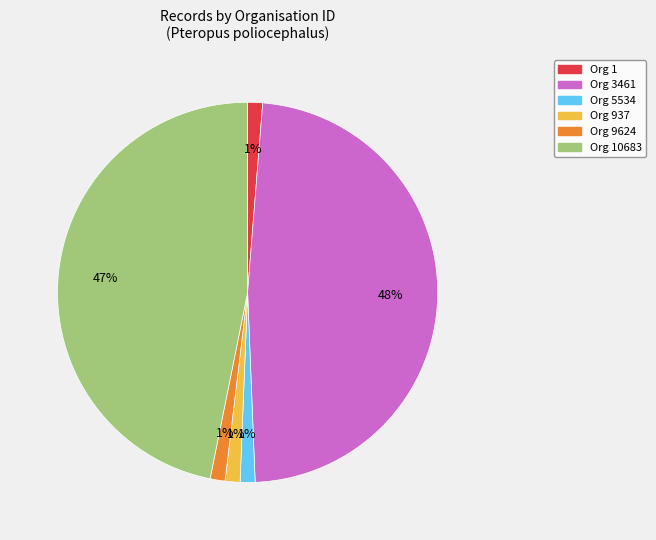

Is there any slice that represents more than half of the pie?

No